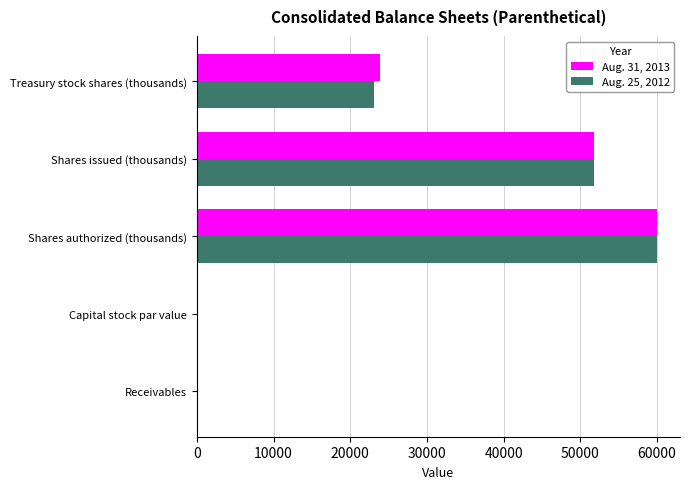

Which label corresponds to the largest value in the chart?

Shares authorized (thousands)